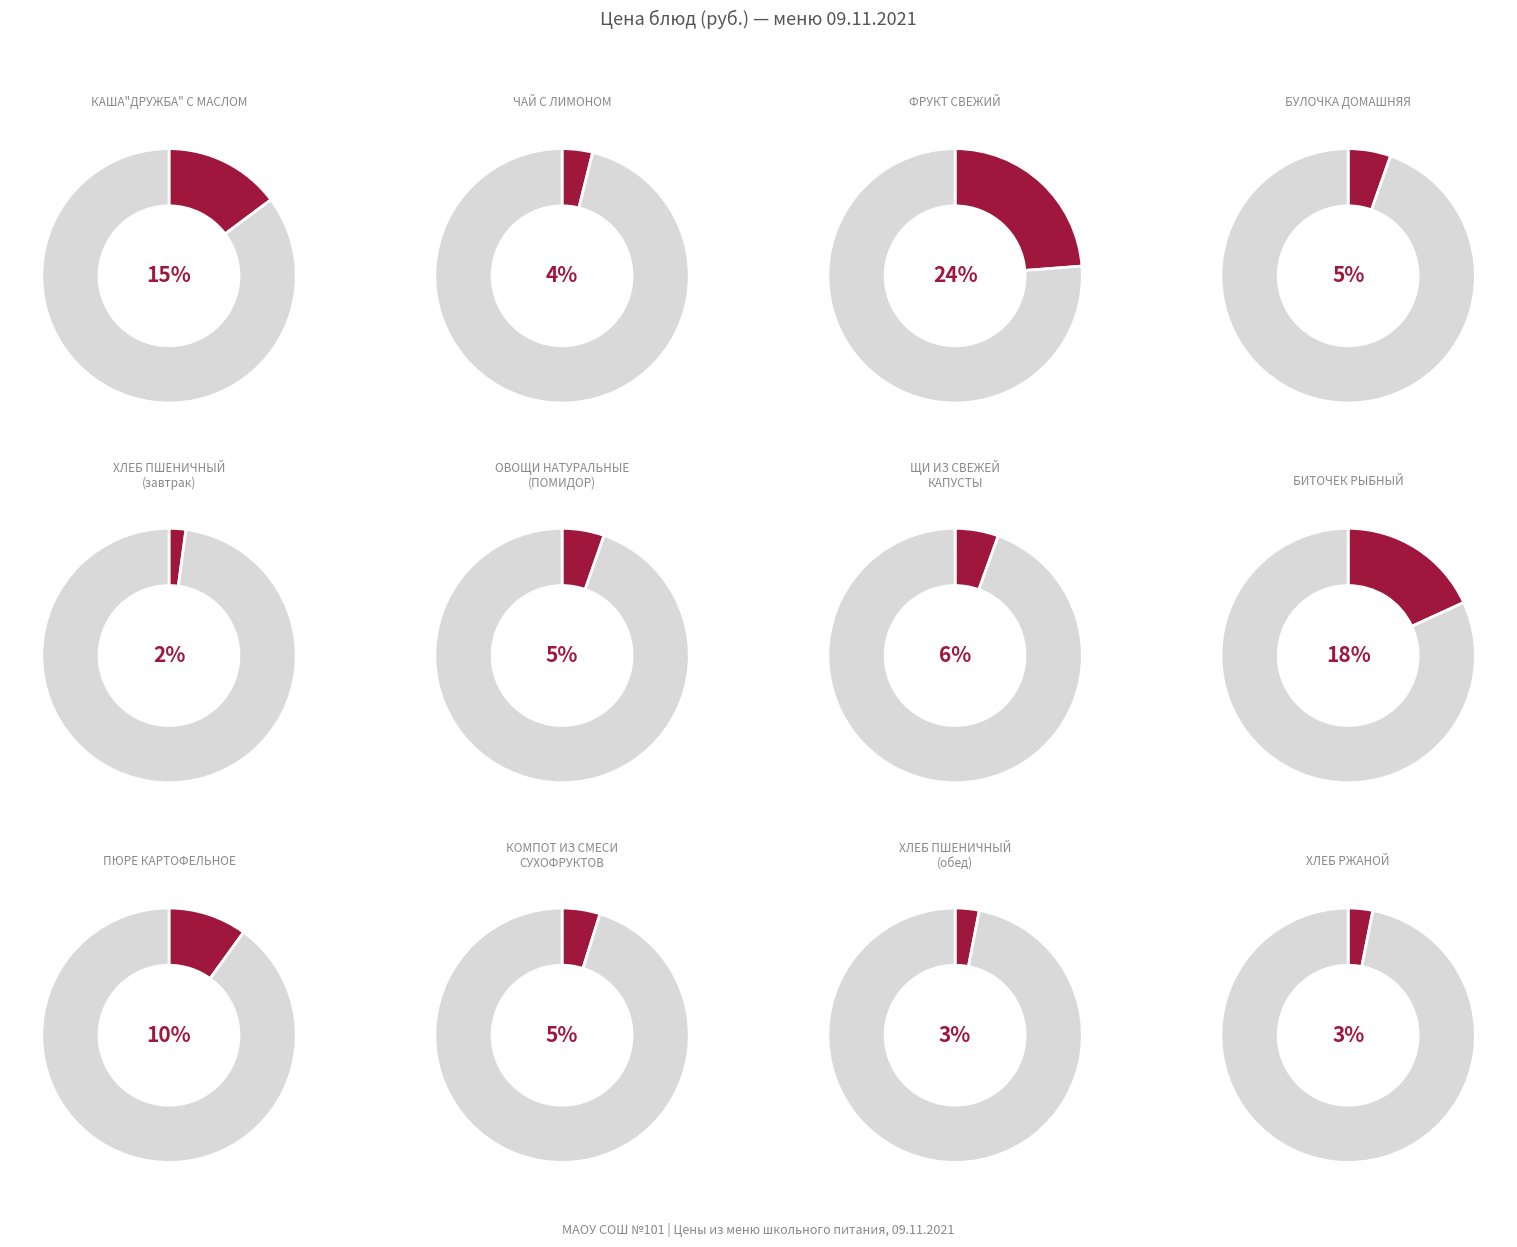

Does ЧАЙ С ЛИМОНОМ represent more than half of the total?

No